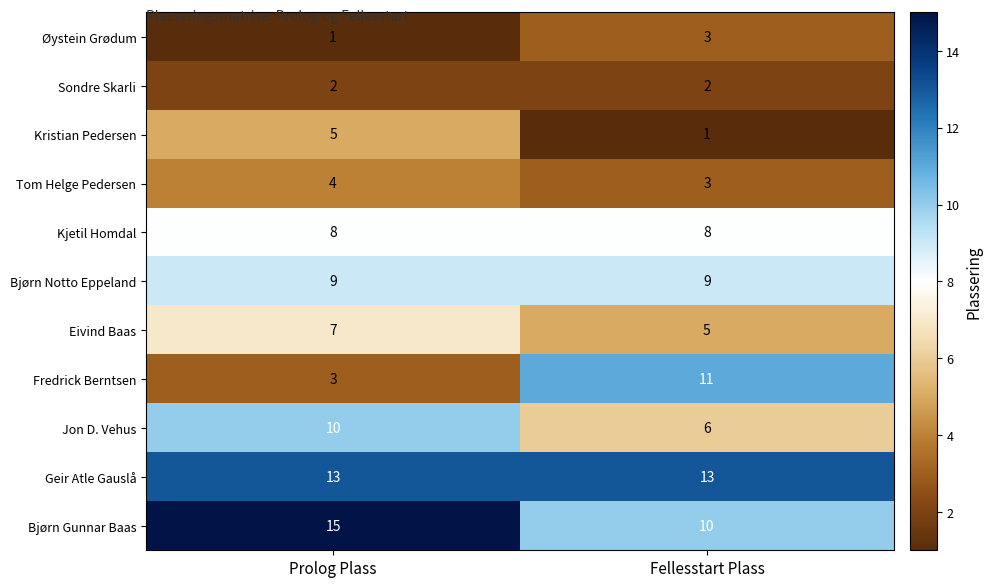

The Tom Helge Pedersen series shows 2 at Fellesstart Plass. True or false?

False